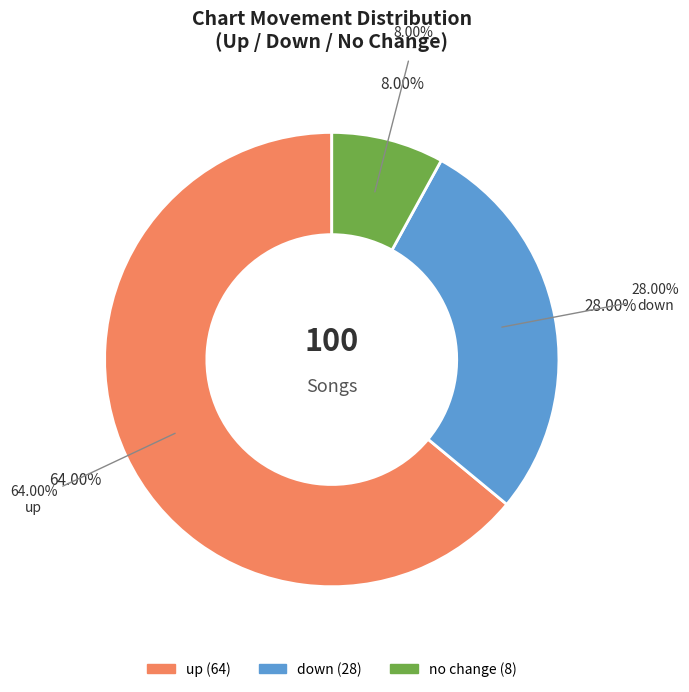

What percentage is the - slice, to the nearest percent?

8%